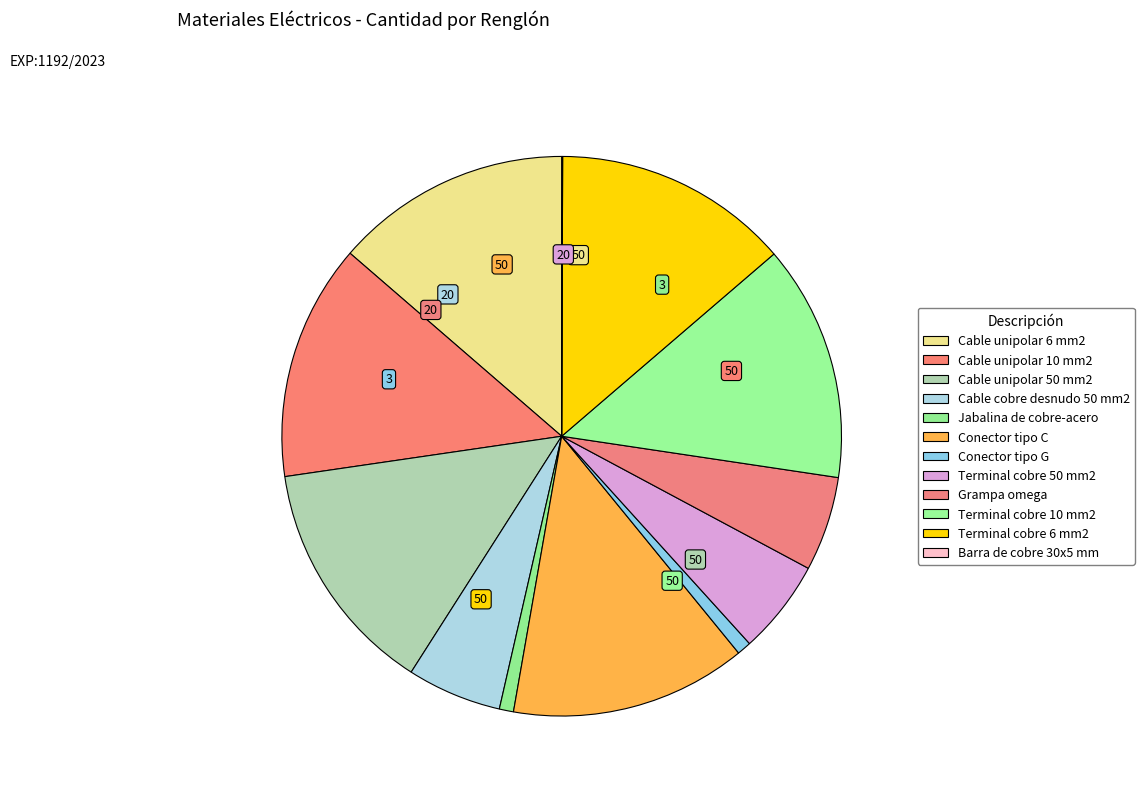

To the nearest percent, what is the combined percentage of Cable cobre desnudo 50 mm2 and Cable unipolar 6 mm2?

19%